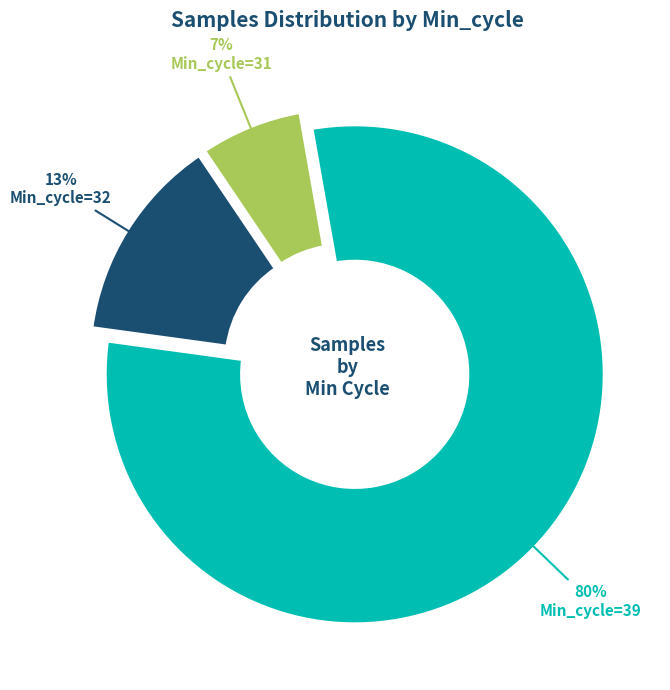

True or false: Min_cycle=31 accounts for 7% of the total.

True